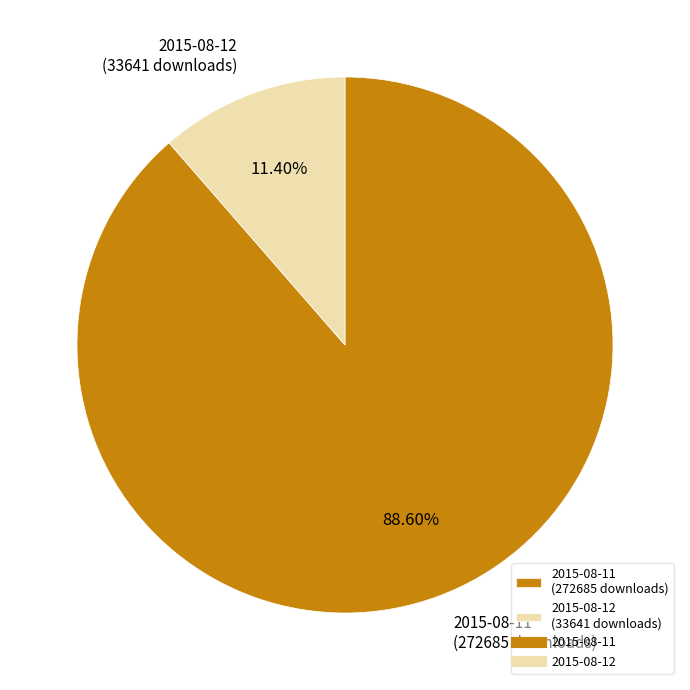

How many slices are in this pie chart?

2